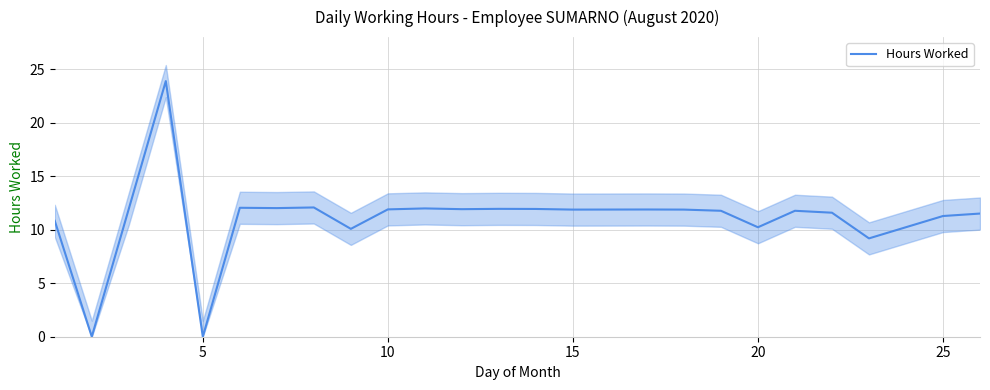

What is the highest value of the Hours Worked series?

23.9